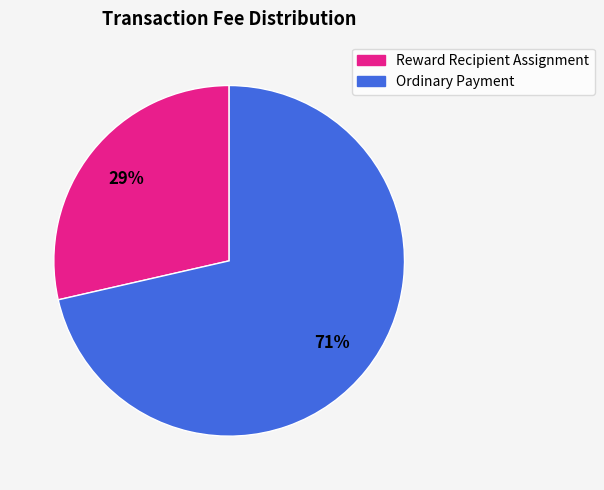

Does any single category account for the majority?

Yes